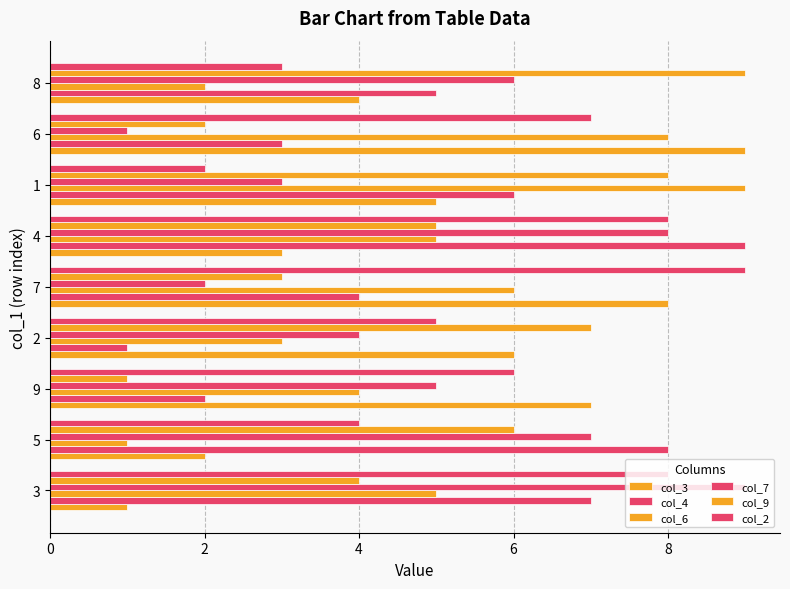

Count the number of data series in this chart.

6